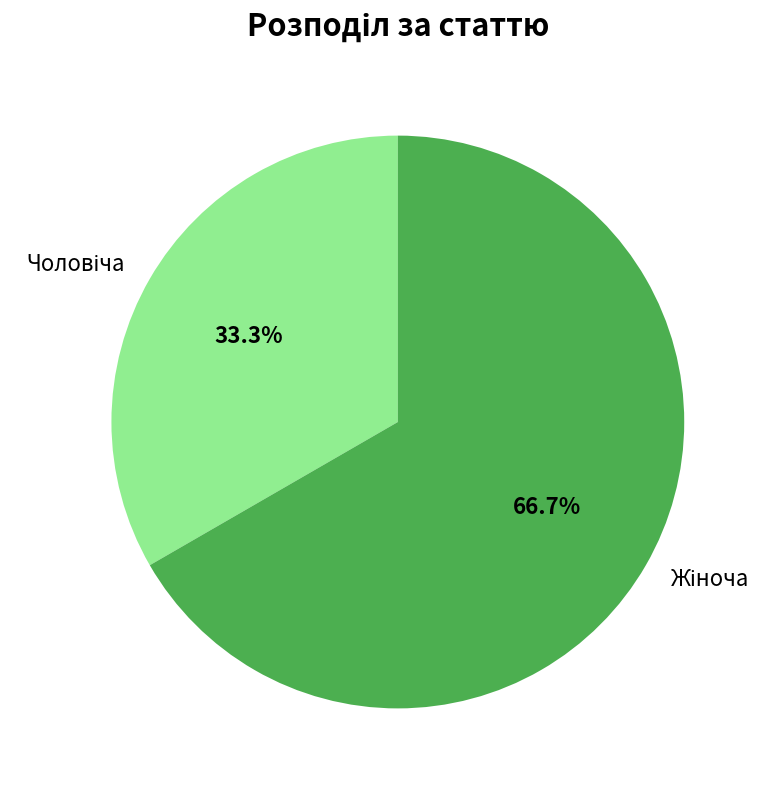

Does any single category account for the majority?

Yes